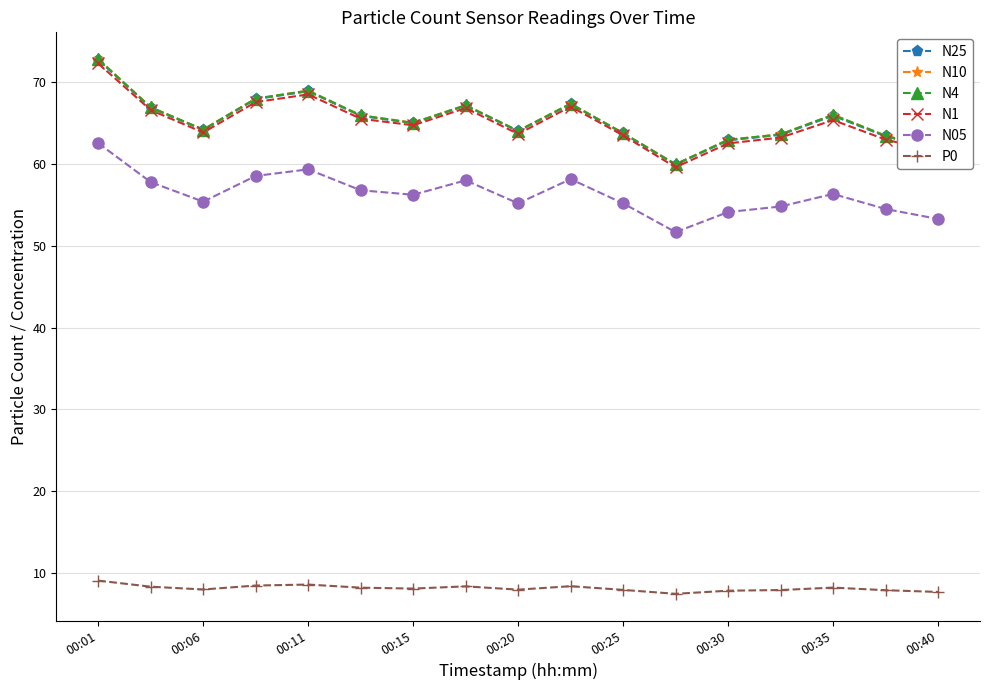

Is this an area chart (filled region under the line)?

No